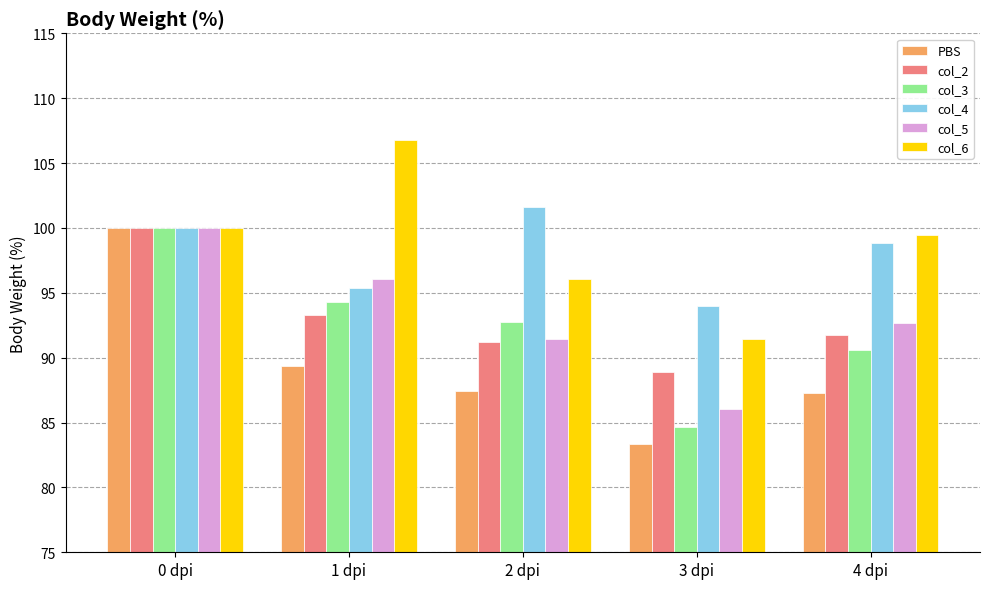

How many data points does each series have?

5